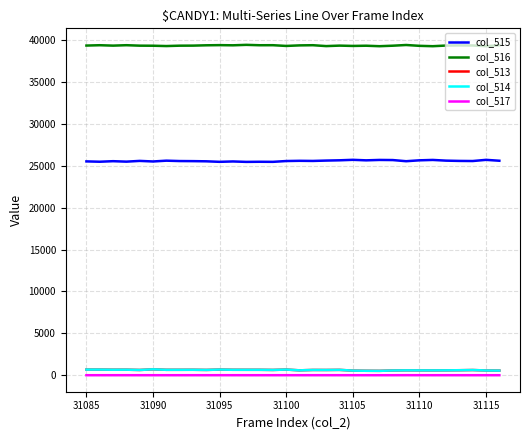

True or false: col_516 and col_514 intersect in this chart.

False